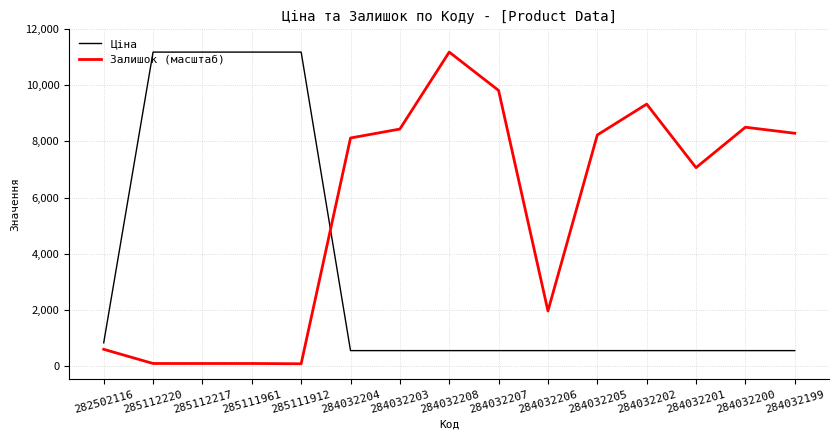

The Залишок (масштаб) series shows 18270.4 at 284032208. True or false?

False